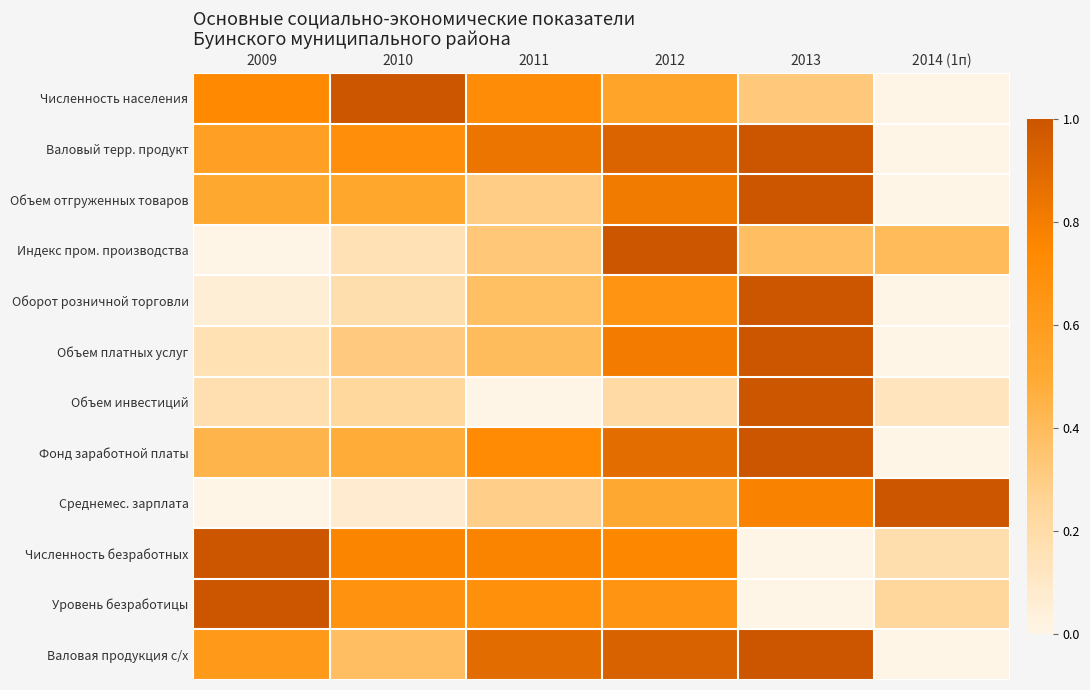

Which series has the largest range (max minus min)?

Численность населения